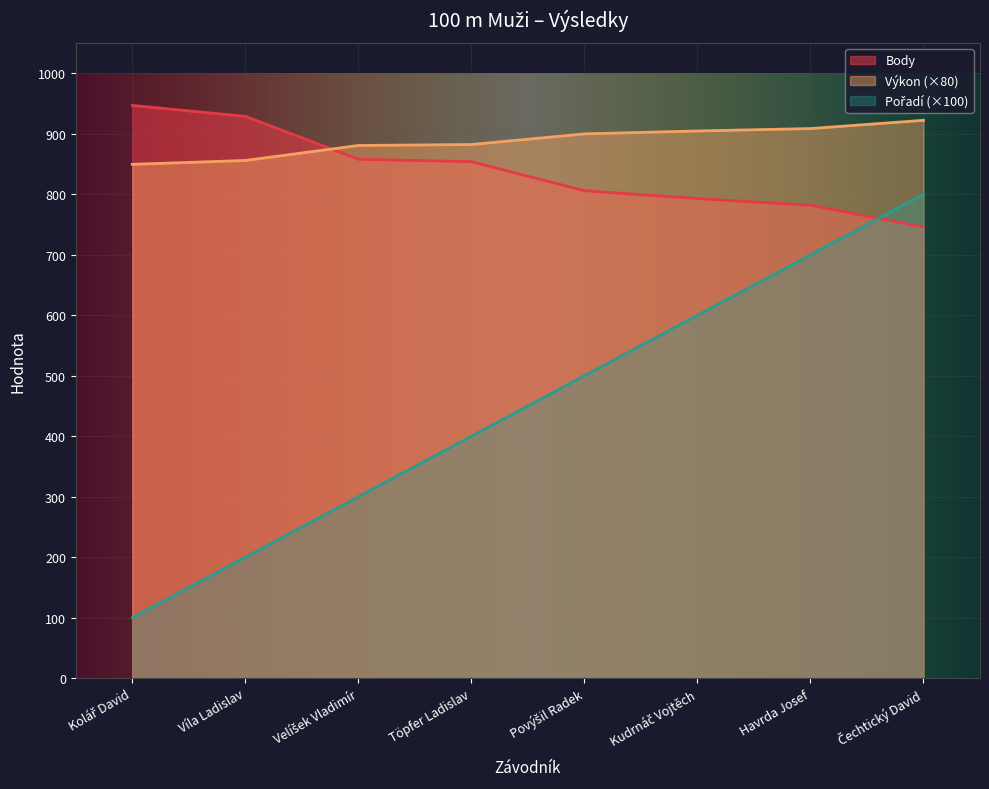

How many lines are shown in the chart?

3